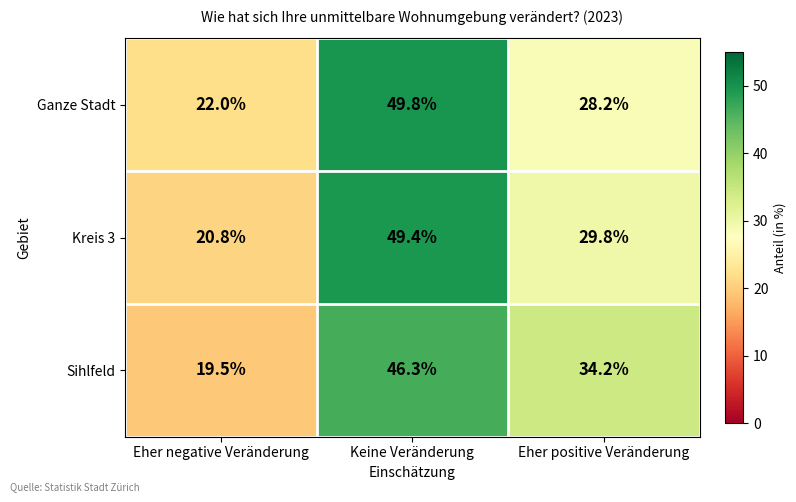

What is the average value of the Sihlfeld series?

33.3